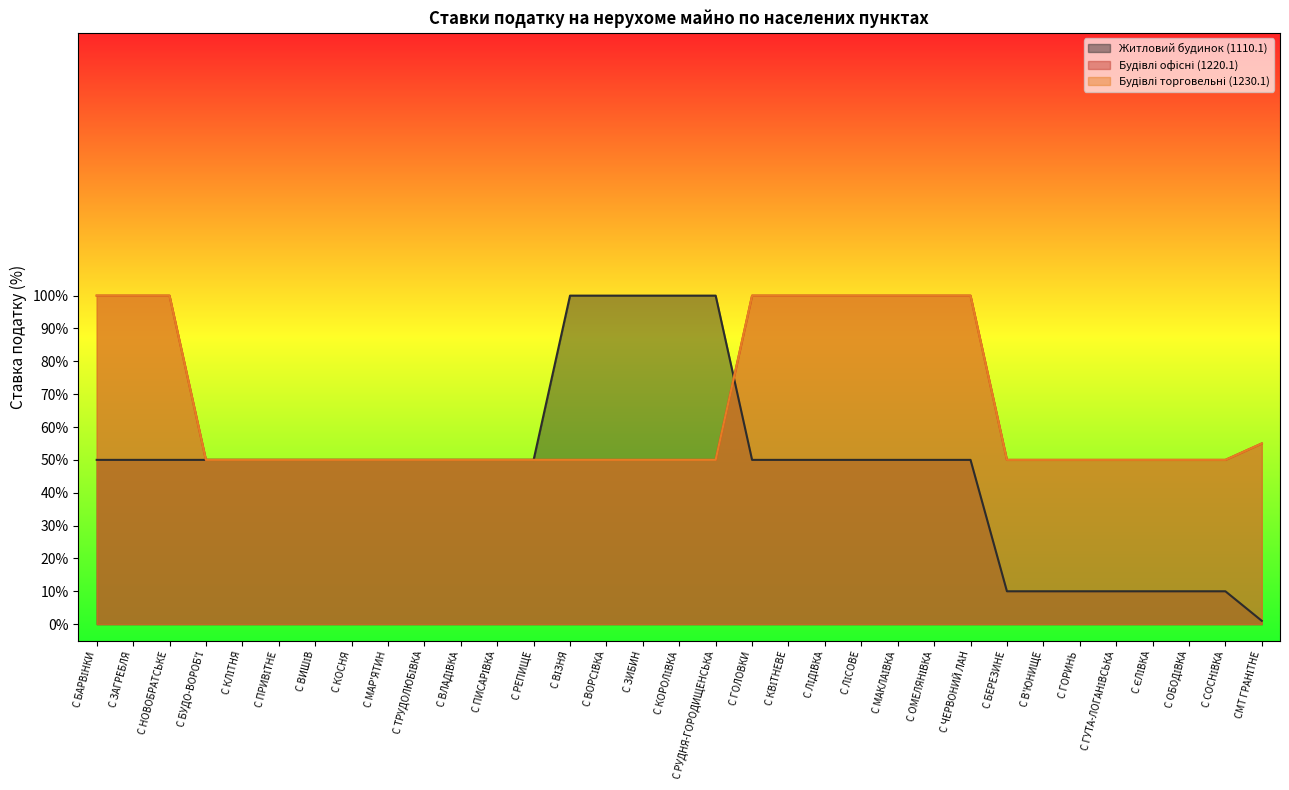

List the labels in order of Житловий будинок (1110.1) value, largest first.

С ВІЗНЯ, С ВОРСІВКА, С ЗИБИН, С КОРОЛІВКА, С РУДНЯ-ГОРОДИЩЕНСЬКА, С БАРВІНКИ, С ЗАГРЕБЛЯ, С НОВОБРАТСЬКЕ, С БУДО-ВОРОБ'Ї, С КЛІТНЯ, С ПРИВІТНЕ, С ВИШІВ, С КОСНЯ, С МАР'ЯТИН, С ТРУДОЛЮБІВКА, С ВЛАДІВКА, С ПИСАРІВКА, С РЕПИЩЕ, С ГОЛОВКИ, С КВІТНЕВЕ, С ЛІДІВКА, С ЛІСОВЕ, С МАКЛАЇВКА, С ОМЕЛЯНІВКА, С ЧЕРВОНИЙ ЛАН, С БЕРЕЗИНЕ, С В'ЮНИЩЕ, С ГОРИНЬ, С ГУТА-ЛОГАНІВСЬКА, С ЄЛІВКА, С ОБОДІВКА, С СОСНІВКА, СМТ ГРАНІТНЕ